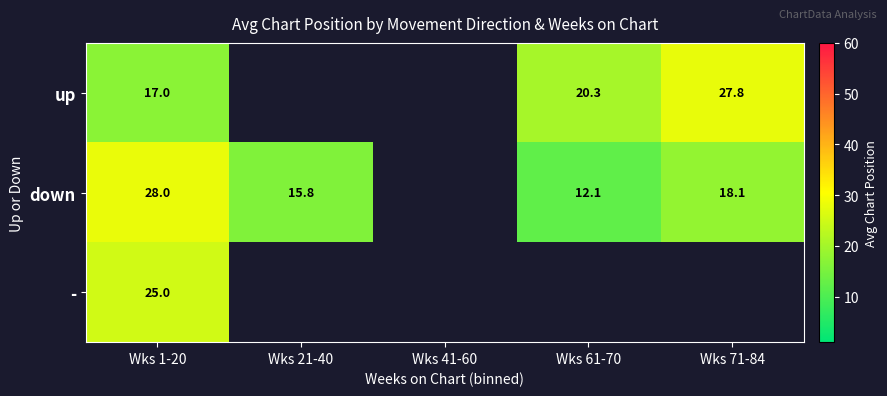

The value of down at Wks 61-70 is 12.1. True or false?

True